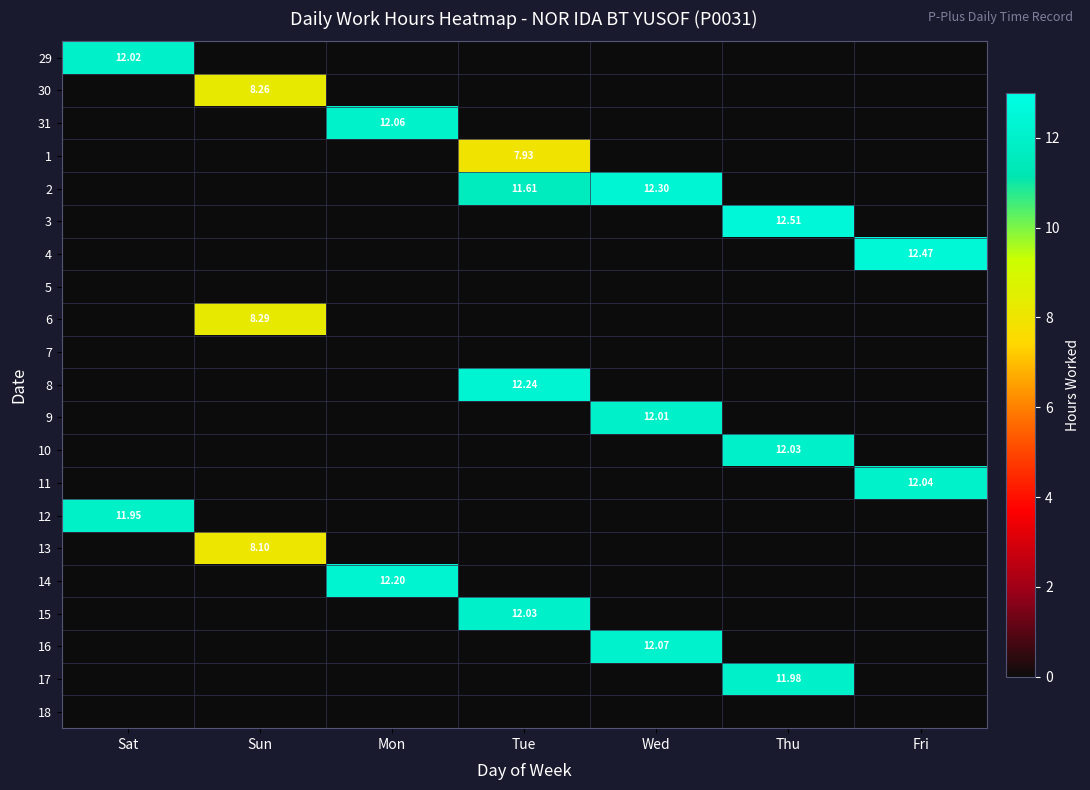

How many data points does each series have?

7